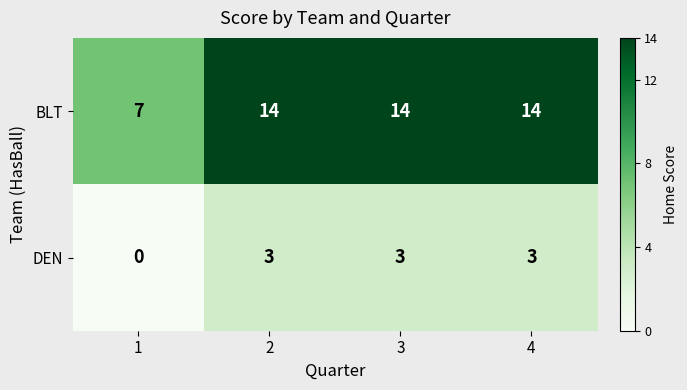

Is it true that DEN equals 3 at 3?

True